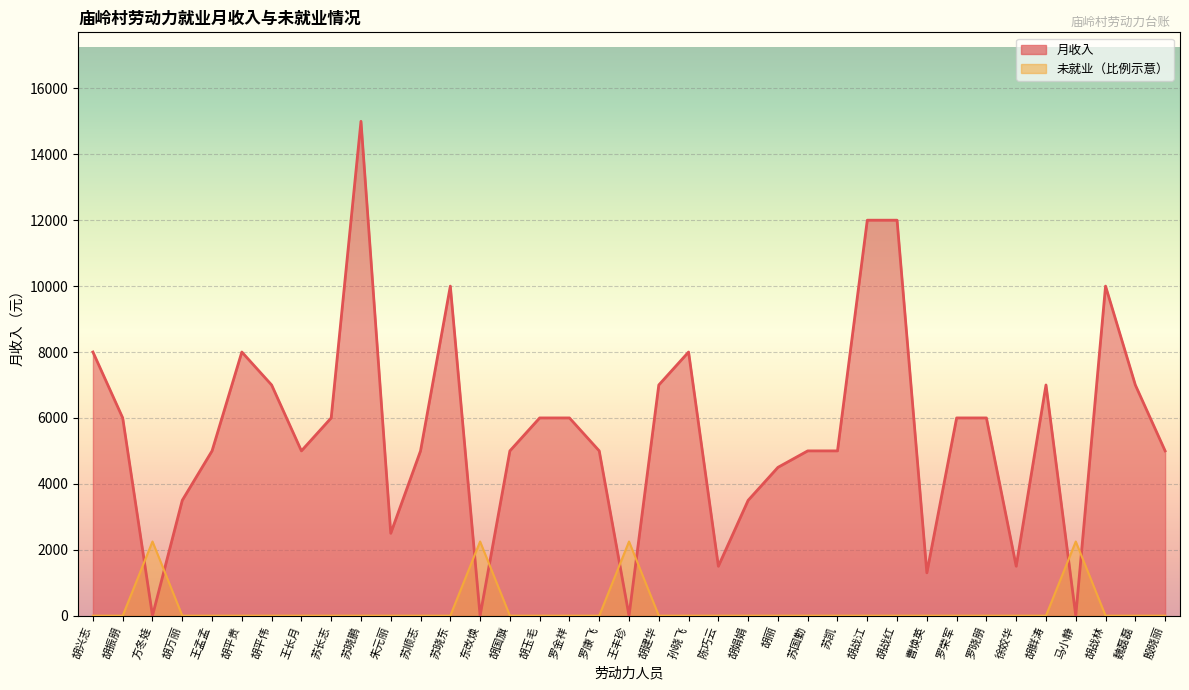

What is the label of the 13th point from the left?

苏晓东